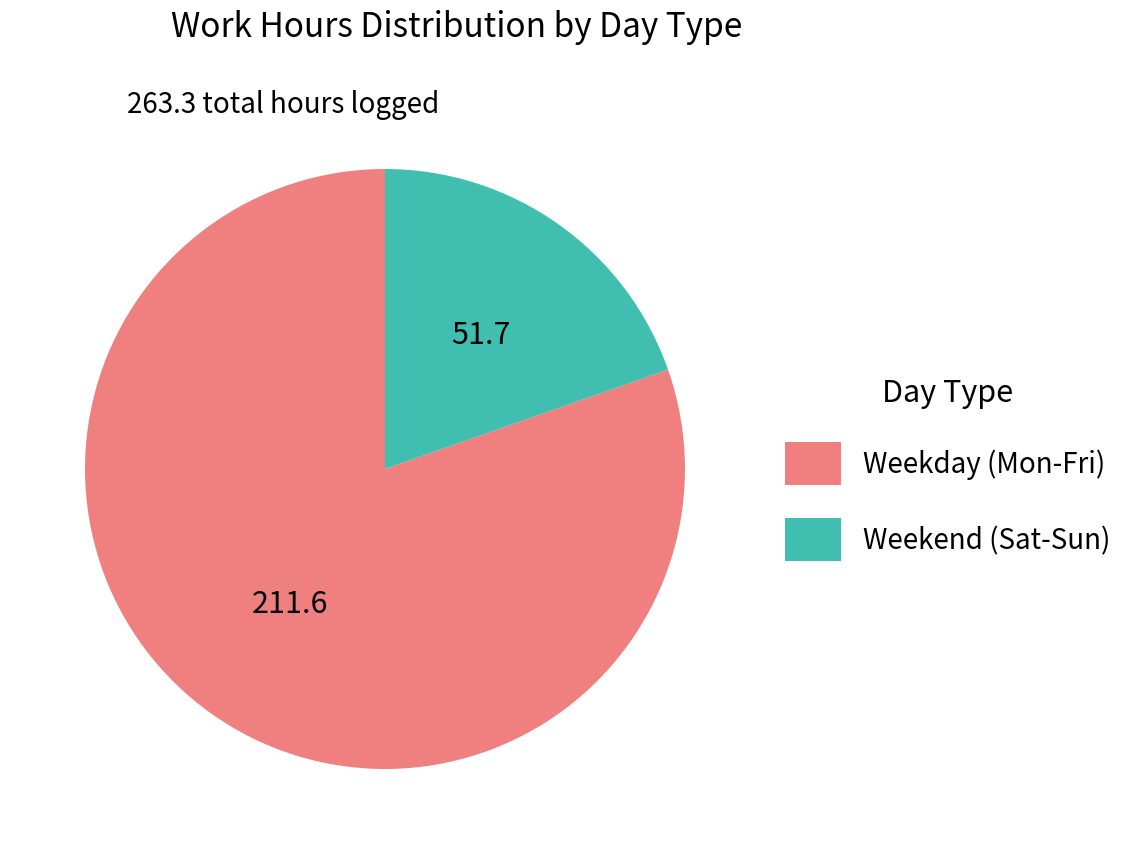

Is there a majority slice in this chart?

Yes